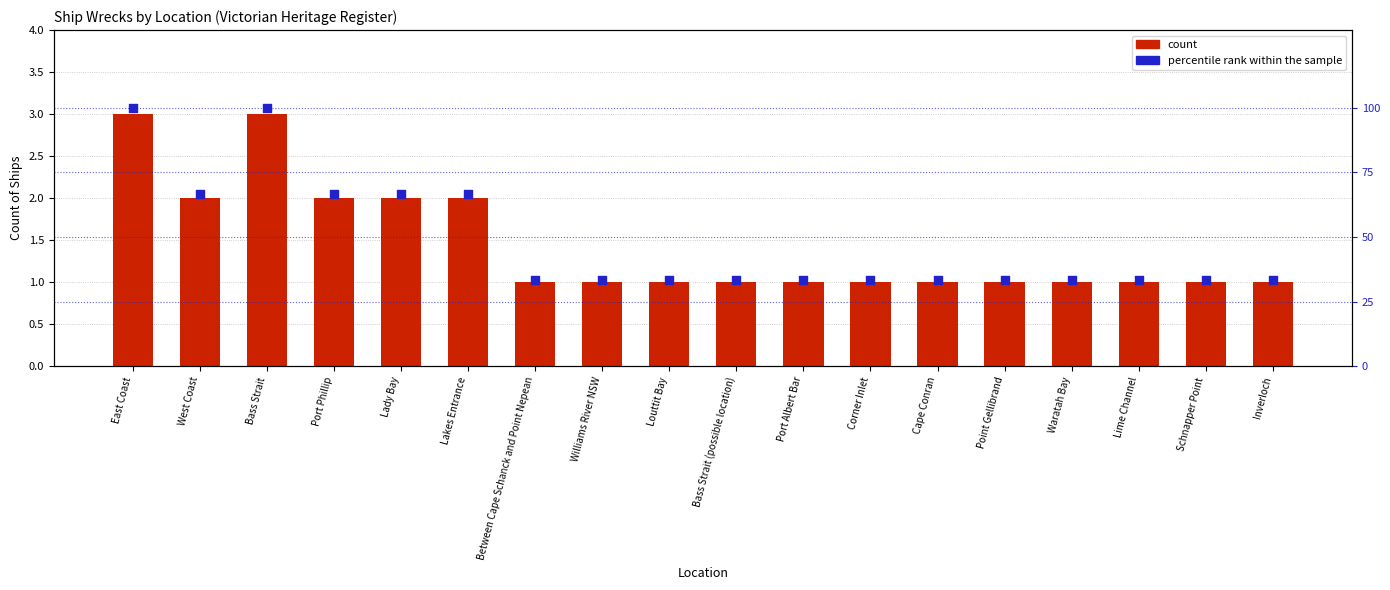

At how many categories does at least one series exceed 29?

18